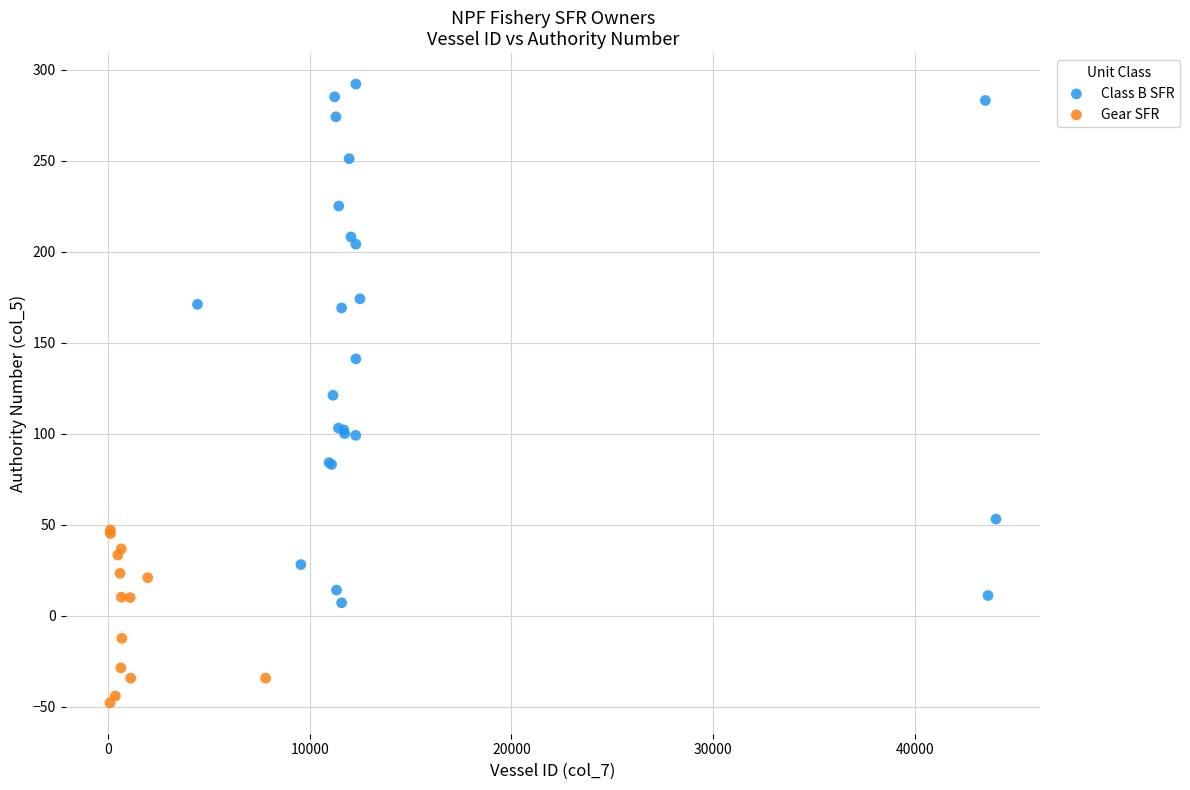

Which series reaches the maximum Y coordinate?

Class B SFR